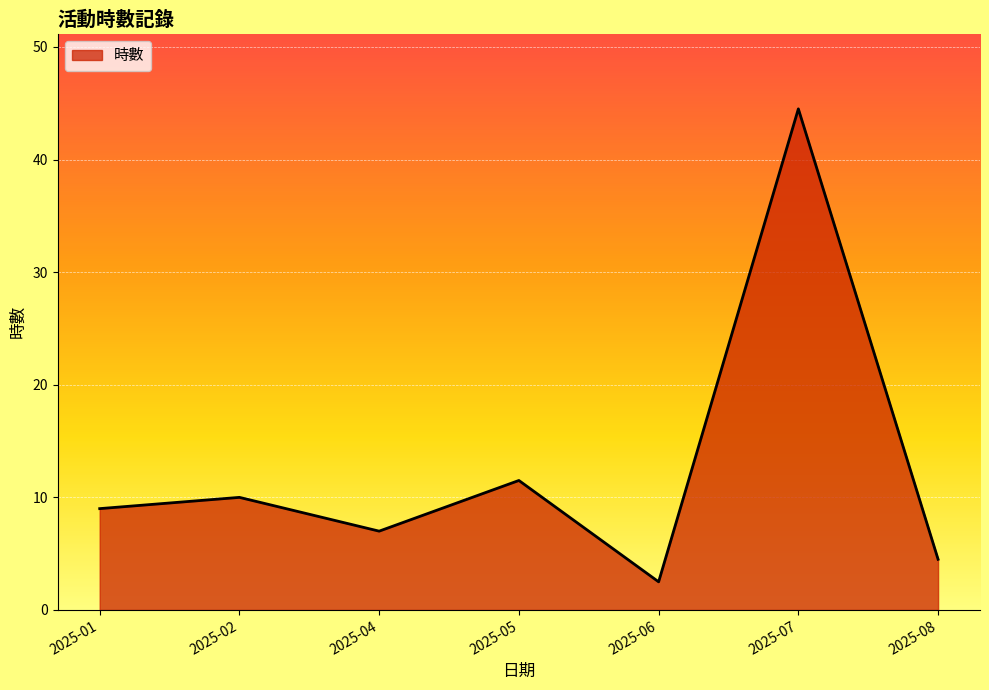

The chart shows a value of 10.0 at 2025-02. True or false?

True